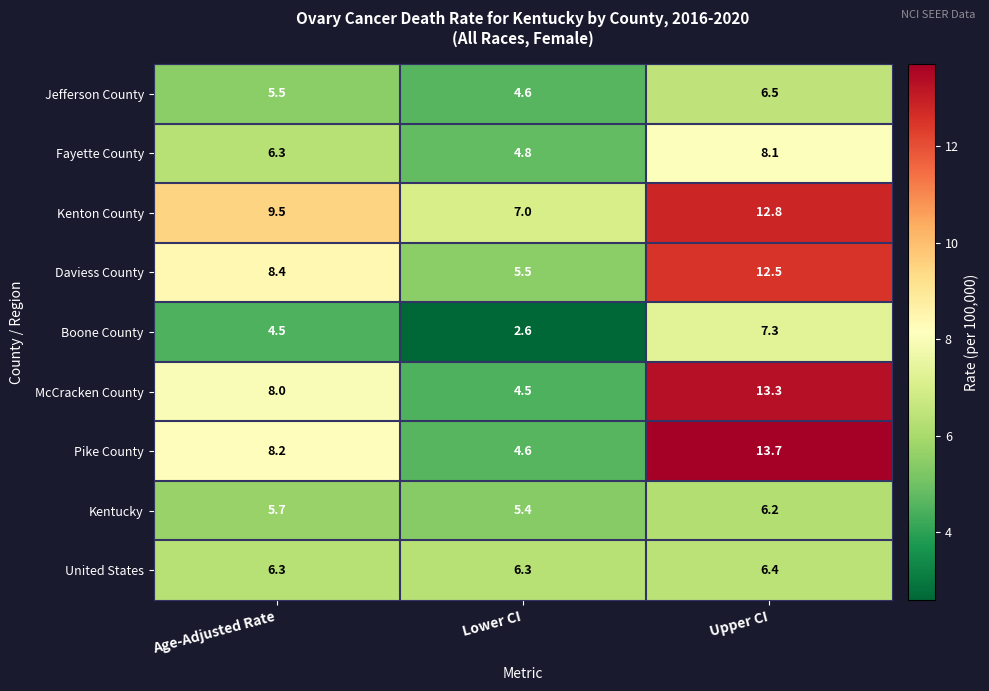

Reading left to right, transcribe all the data shown in this chart.

Jefferson County: Age-Adjusted Rate=5.5	Lower CI=4.6	Upper CI=6.5
Fayette County: Age-Adjusted Rate=6.3	Lower CI=4.8	Upper CI=8.1
Kenton County: Age-Adjusted Rate=9.5	Lower CI=7.0	Upper CI=12.8
Daviess County: Age-Adjusted Rate=8.4	Lower CI=5.5	Upper CI=12.5
Boone County: Age-Adjusted Rate=4.5	Lower CI=2.6	Upper CI=7.3
McCracken County: Age-Adjusted Rate=8.0	Lower CI=4.5	Upper CI=13.3
Pike County: Age-Adjusted Rate=8.2	Lower CI=4.6	Upper CI=13.7
Kentucky: Age-Adjusted Rate=5.7	Lower CI=5.4	Upper CI=6.2
United States: Age-Adjusted Rate=6.3	Lower CI=6.3	Upper CI=6.4